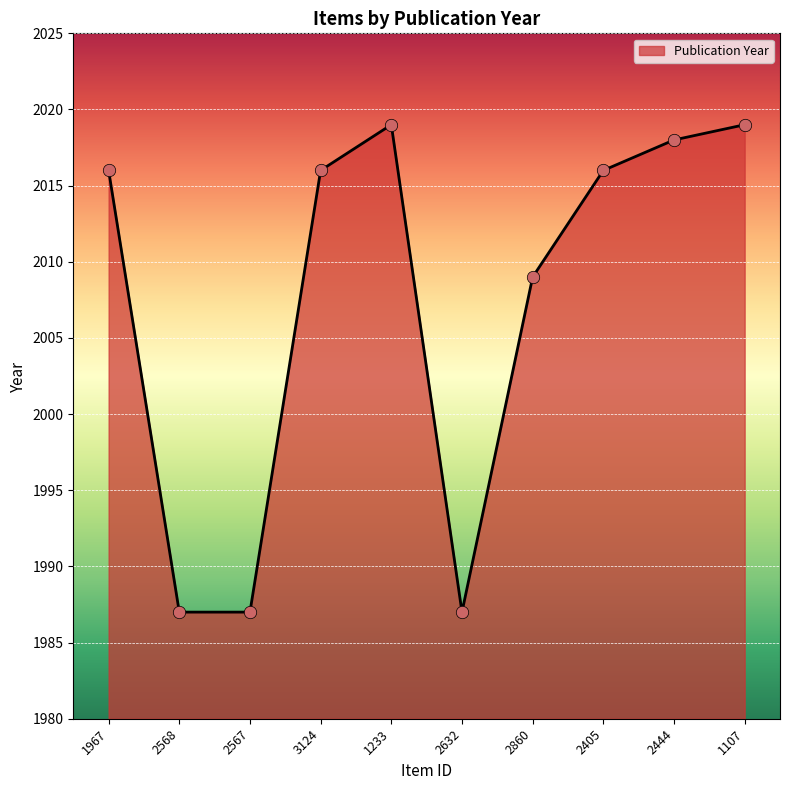

Which has a higher value, 2444 or 2860?

2444